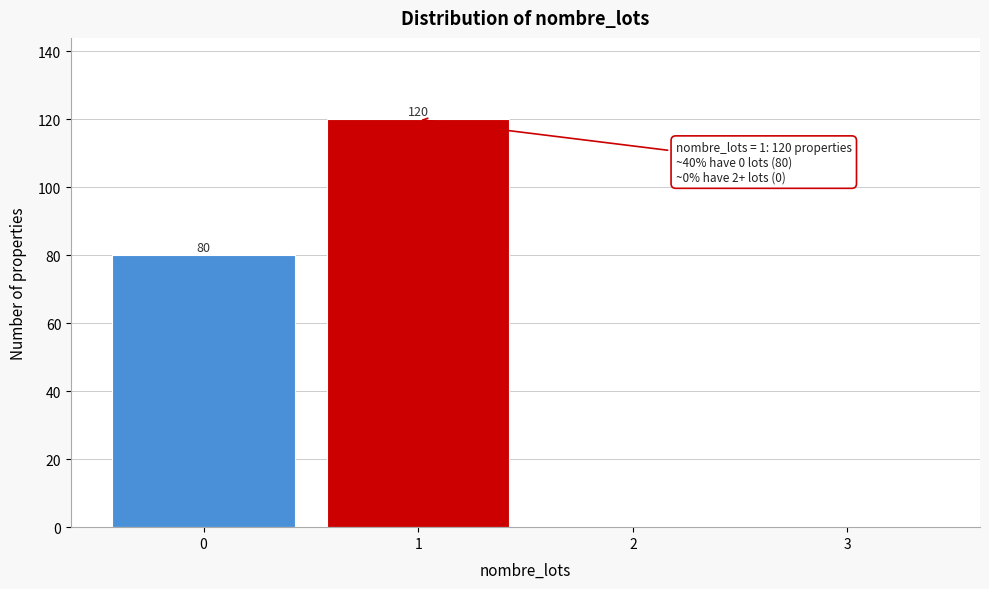

Reading right to left, what are all the values shown in this chart?

3=0	2=0	1=120	0=80